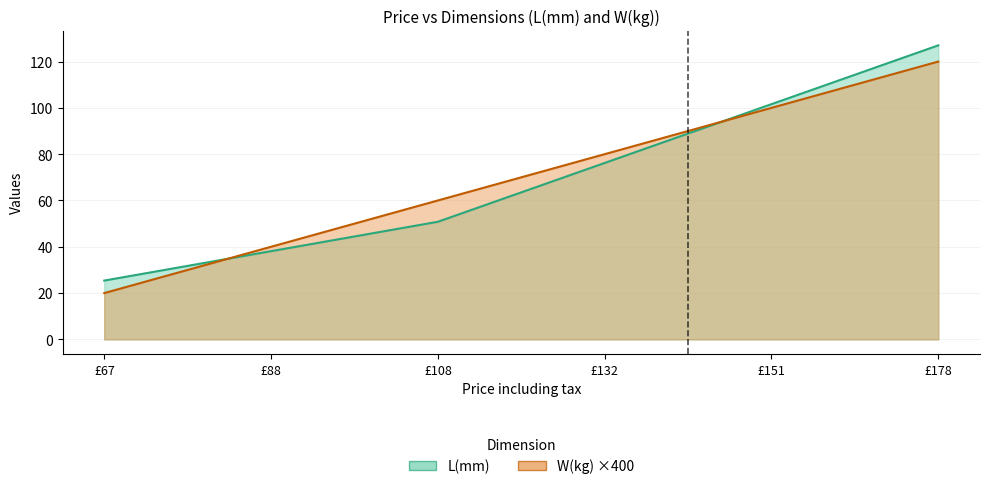

Count the W(kg) values in the range 40 to 100.

4